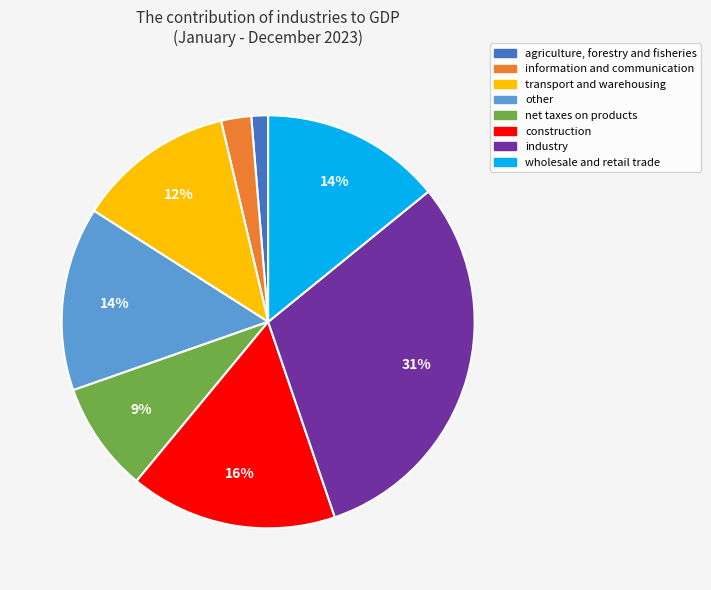

Which category has the smallest portion of the pie?

agriculture, forestry and fisheries